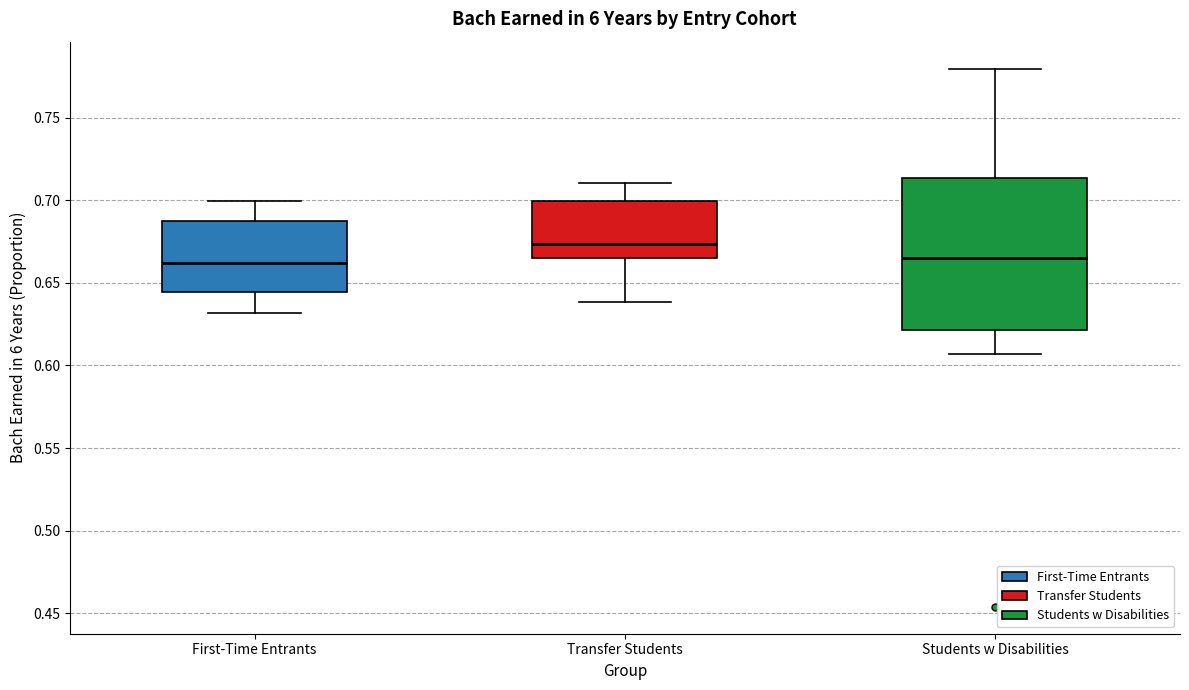

Reading left to right, transcribe this box plot: for each box, give where its median line is, the range the box spans, and where its two whiskers end, as read against the y-axis. The values are not printed on the chart, so give them approximately, as read against the axis.

First-Time Entrants: median 0.660, box 0.645 to 0.690, whiskers 0.630 to 0.700
Transfer Students: median 0.675, box 0.665 to 0.700, whiskers 0.640 to 0.710
Students w Disabilities: median 0.665, box 0.620 to 0.715, whiskers 0.605 to 0.780